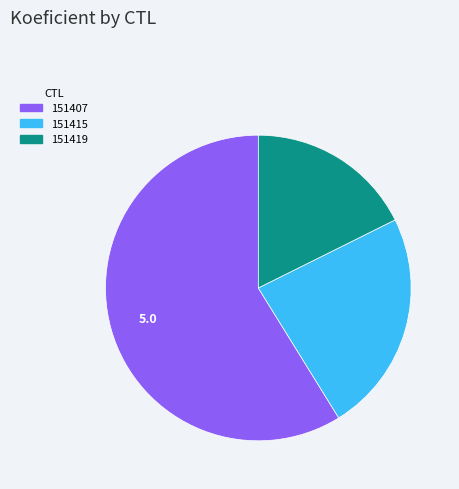

Approximately how many times larger is the value at 151407 compared to 151419?

3.3